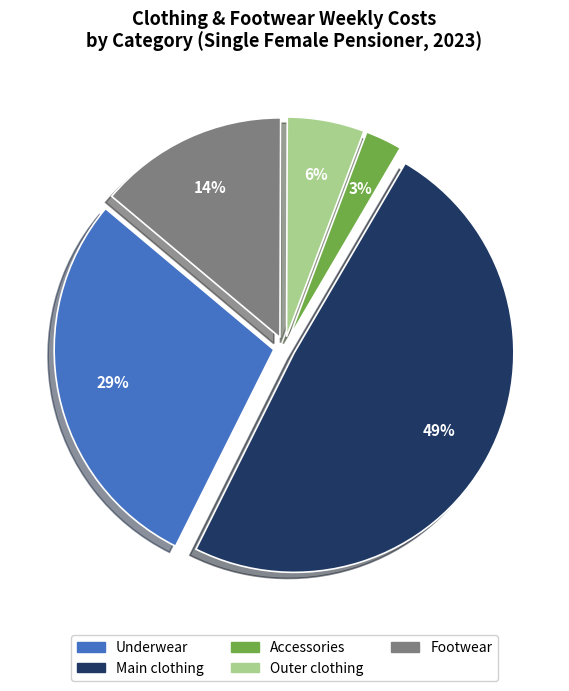

To the nearest percent, what portion does Footwear represent?

14%